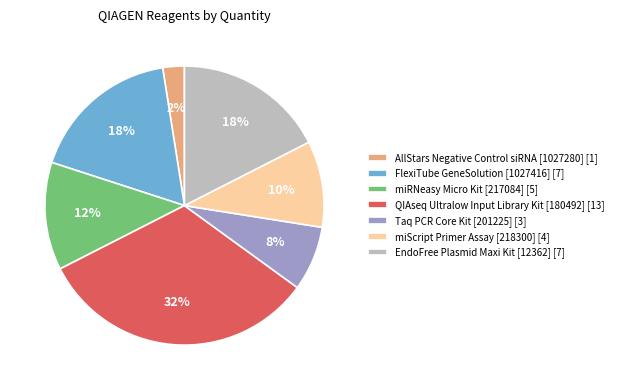

Which slice is the largest?

QIAseq Ultralow Input Library Kit [180492]